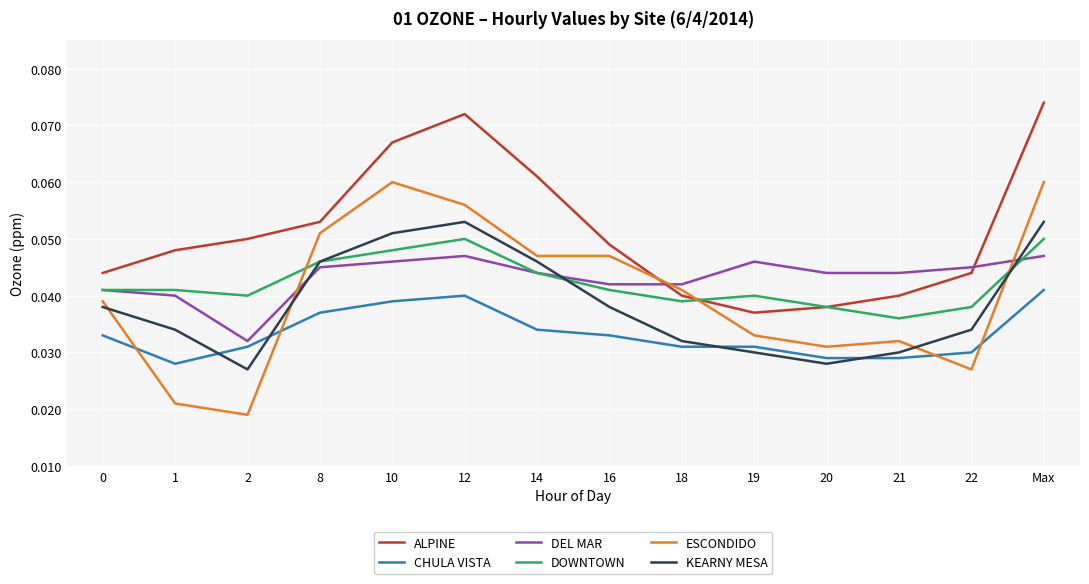

Where is KEARNY MESA nearest to the value 0?

2